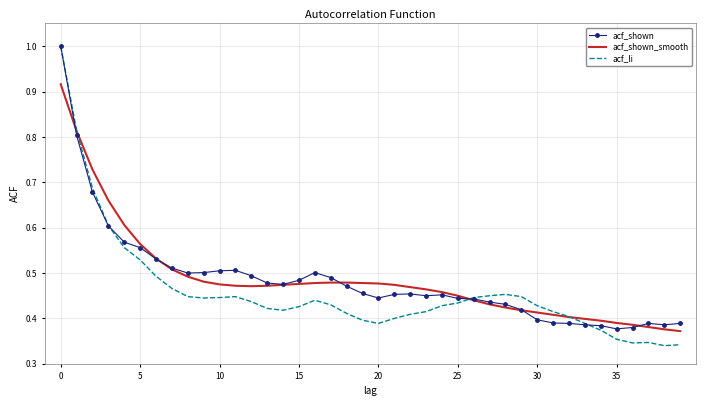

What is the maximum value for acf_shown?

1.0